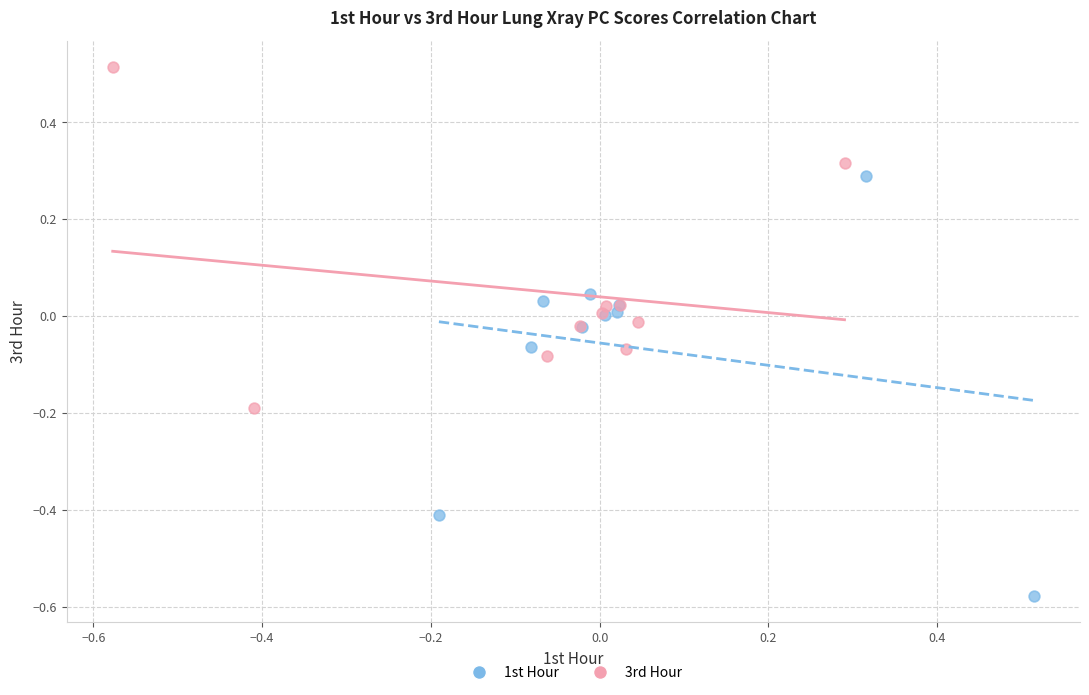

Which series has the widest spread of Y values?

1st Hour